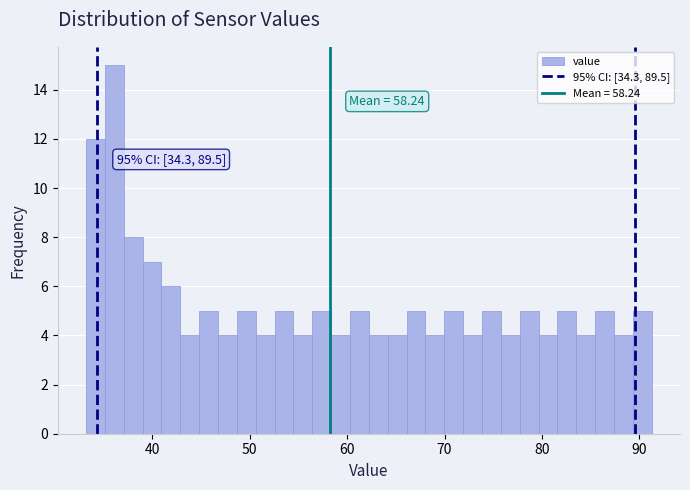

Around what value on the x-axis is the tallest bar? Give the approximate position of its centre, as read against the axis.

36